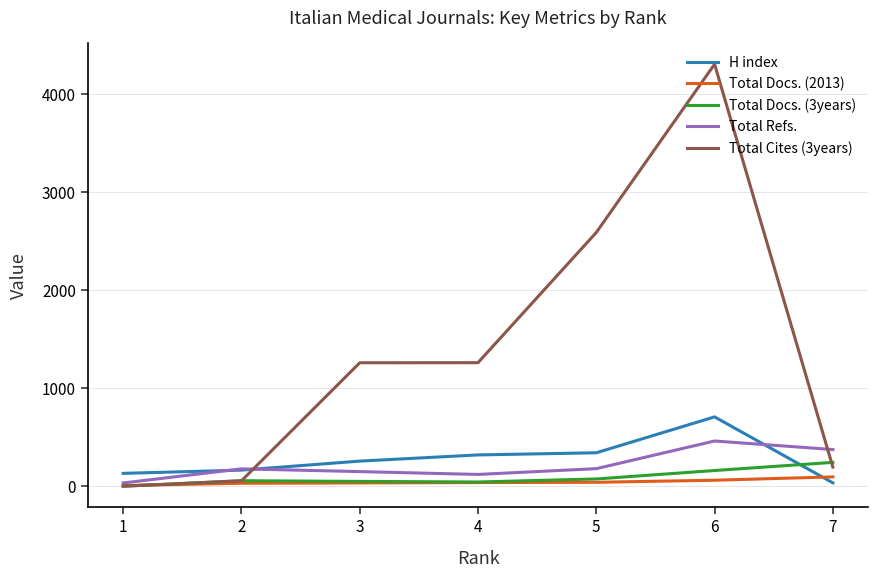

The value of Total Refs. at 6 is 765. True or false?

False